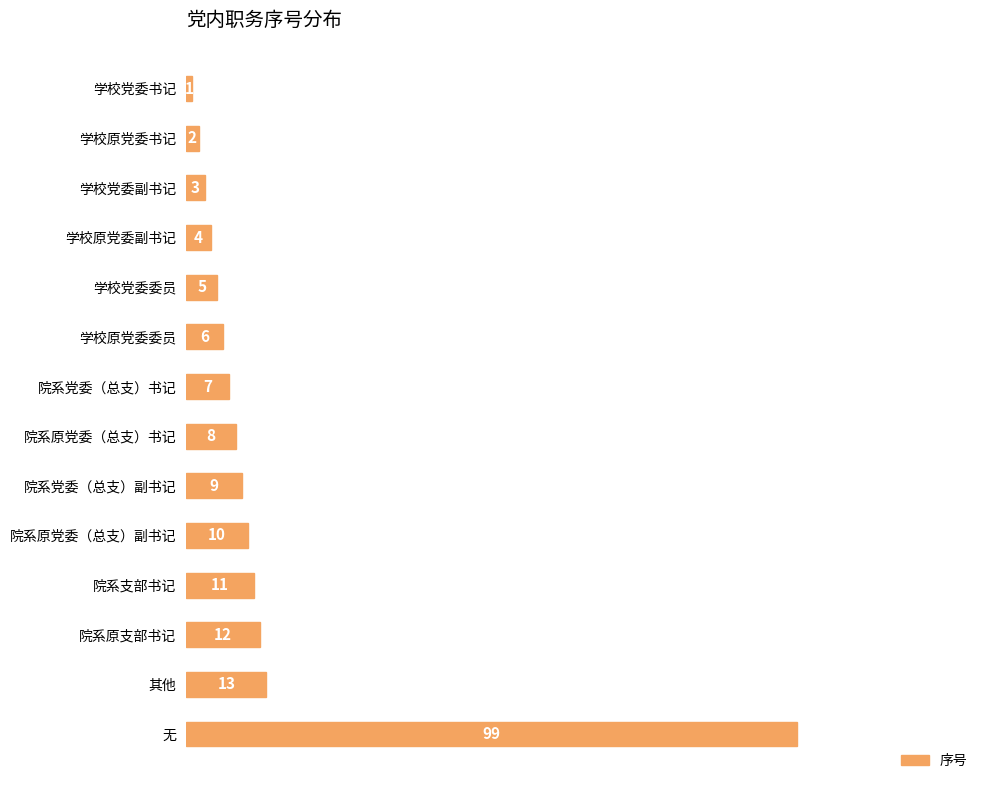

Reading bottom to top, transcribe all the data shown in this chart.

无=99	其他=13	院系原支部书记=12	院系支部书记=11	院系原党委（总支）副书记=10	院系党委（总支）副书记=9	院系原党委（总支）书记=8	院系党委（总支）书记=7	学校原党委委员=6	学校党委委员=5	学校原党委副书记=4	学校党委副书记=3	学校原党委书记=2	学校党委书记=1